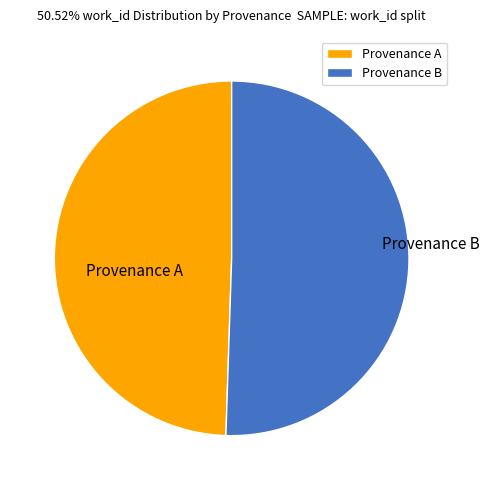

Which slice represents more than half of the pie?

Provenance B